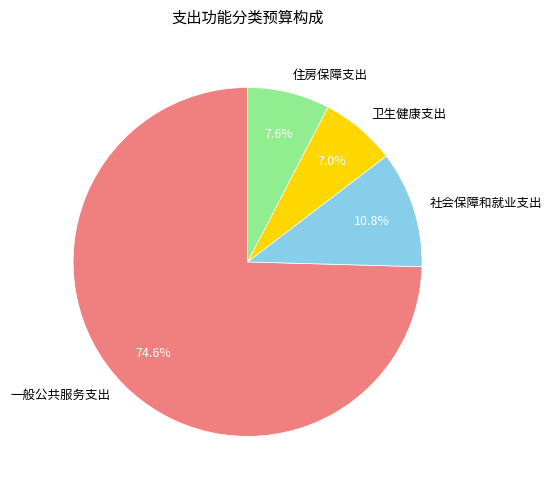

Between 卫生健康支出 and 住房保障支出, which is larger?

住房保障支出